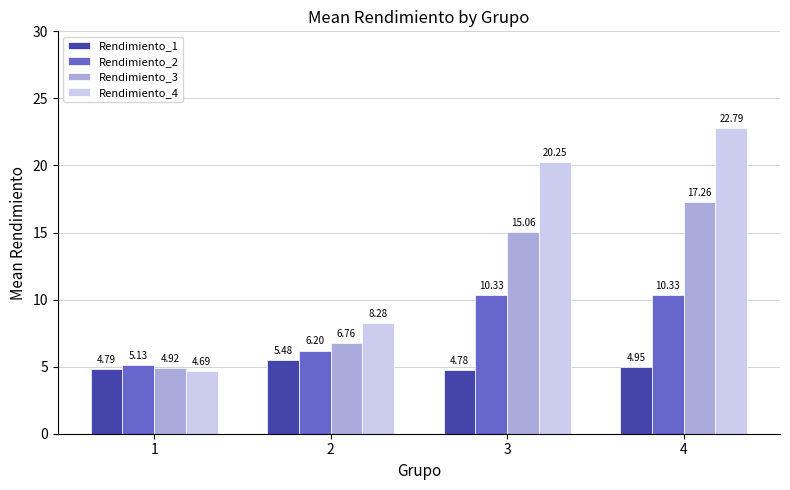

What is the average value of the Rendimiento_3 series?

11.0